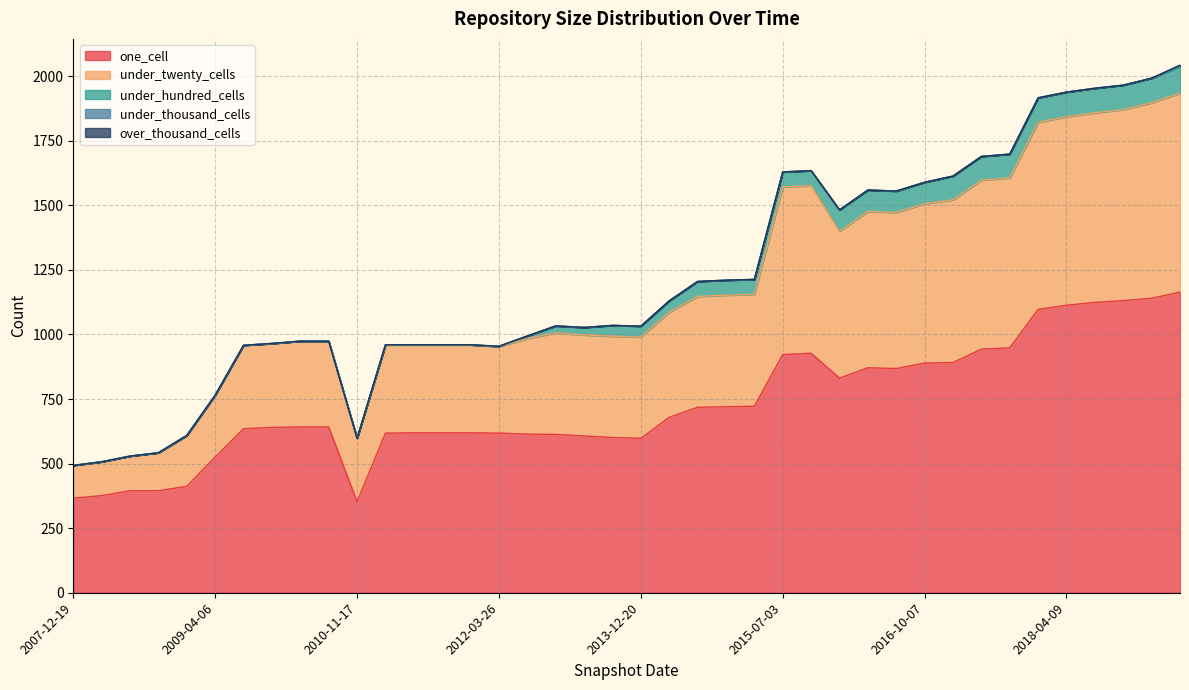

Is it true that over_thousand_cells equals 0 at 2018-09-28?

True